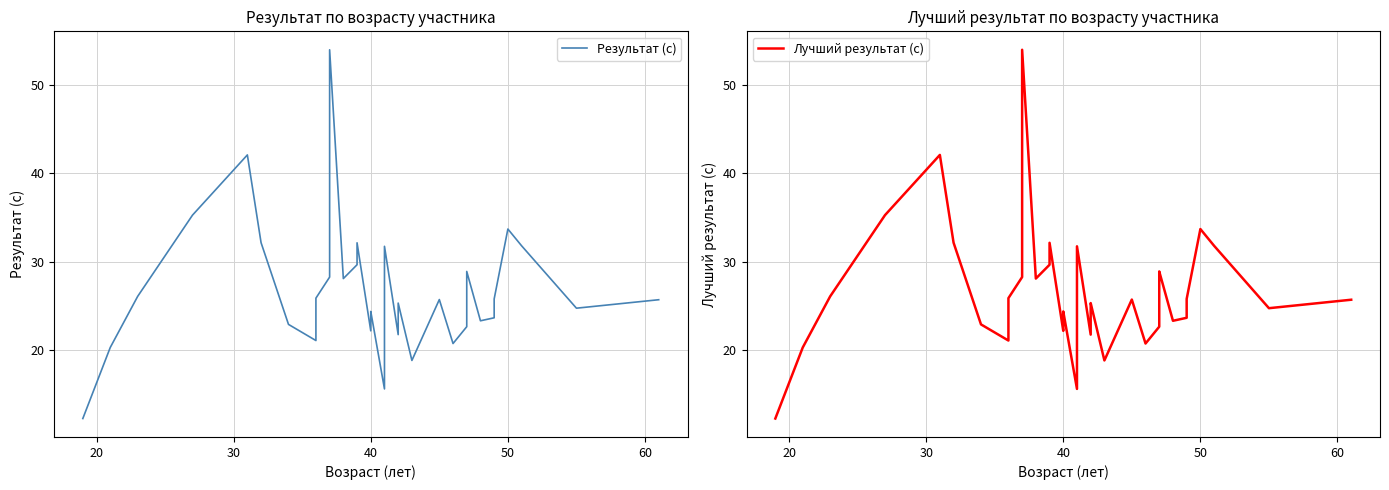

Rank the series by their maximum value, from highest to lowest.

Результат (с), Лучший результат (с)